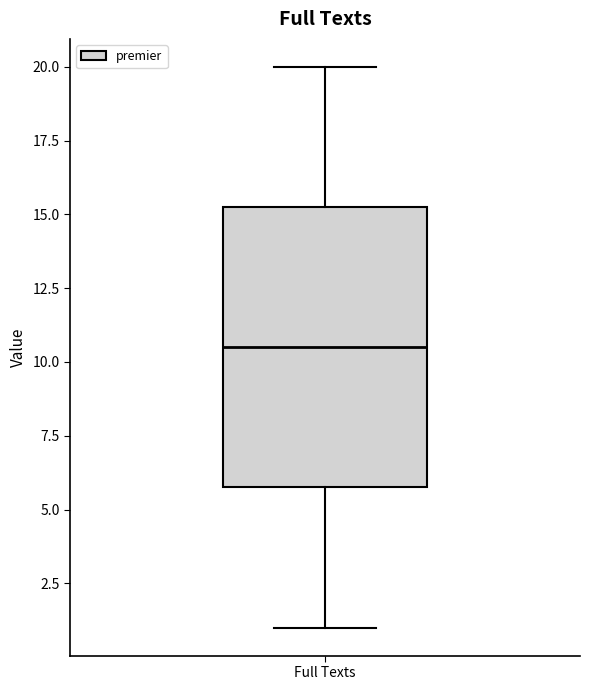

Where does the median line of the box for Full Texts sit on the y-axis? The values are not printed on the chart, so give them approximately, as read against the axis.

10.5